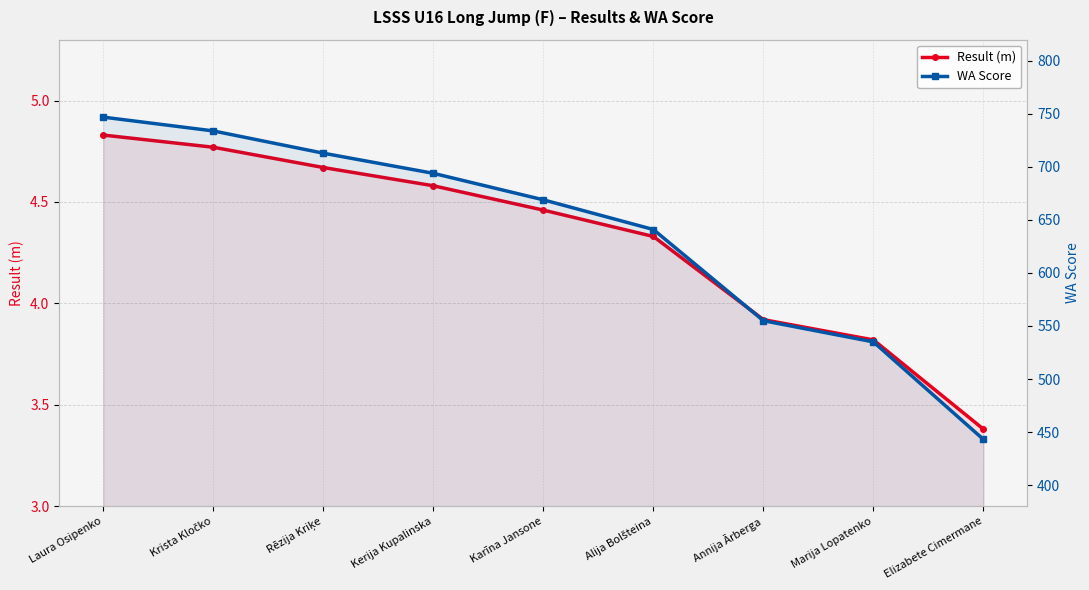

How many series are shown in this chart?

2